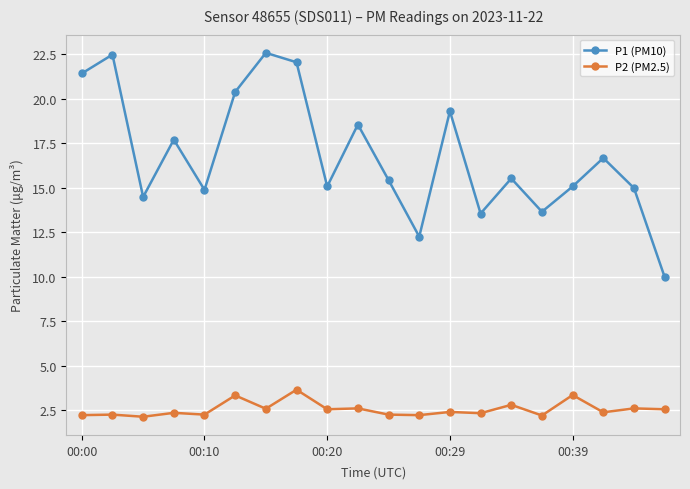

Which series has the largest total across all categories?

P1 (PM10)